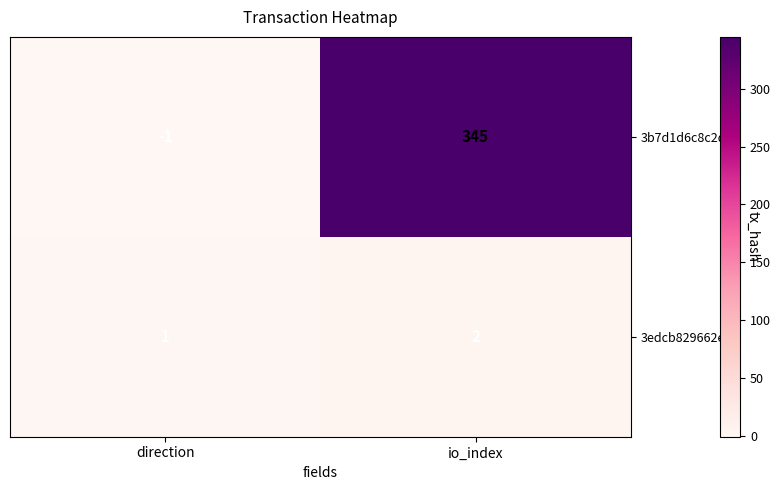

What is the greatest value displayed?

345